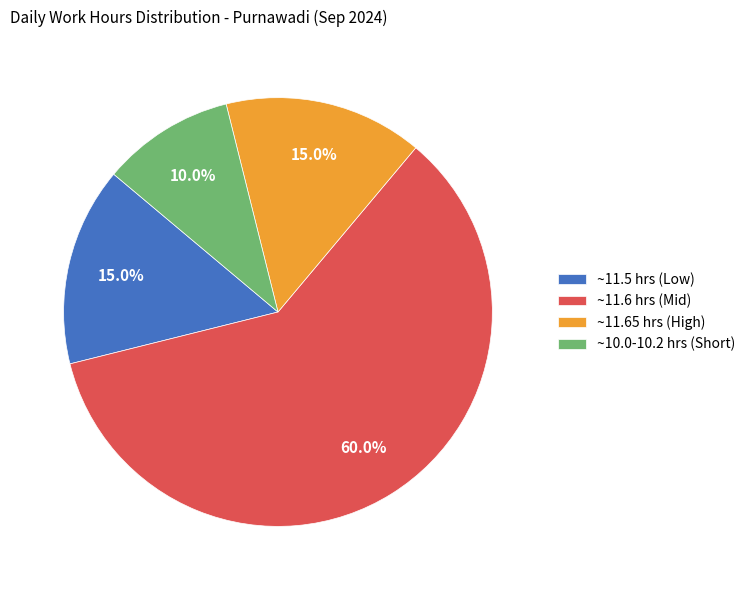

Is there a majority slice in this chart?

Yes